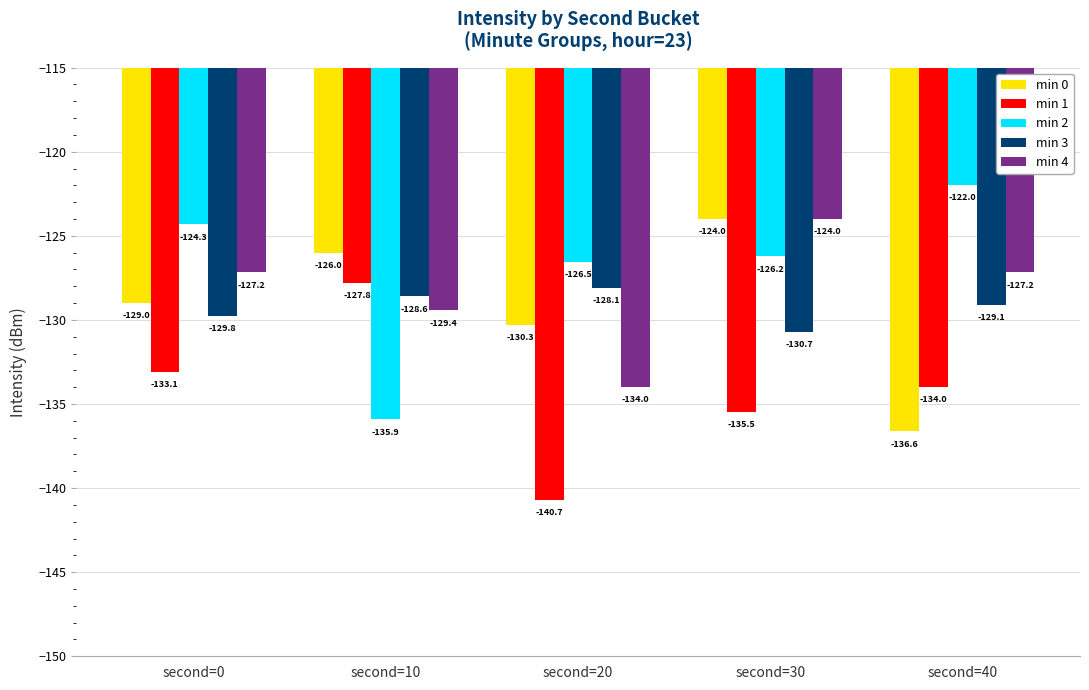

What is the sum of all min 2 values?

-634.9